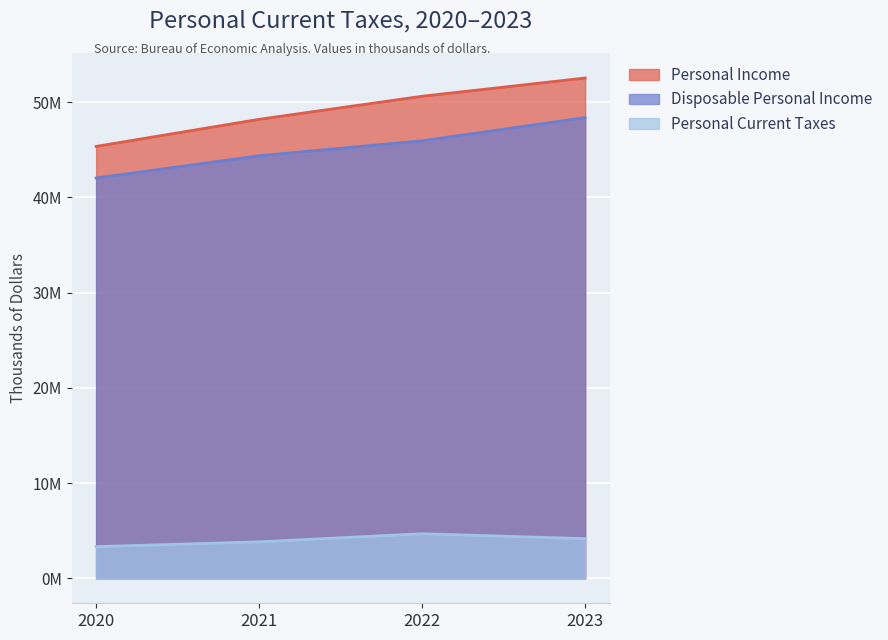

How many lines are shown in the chart?

3